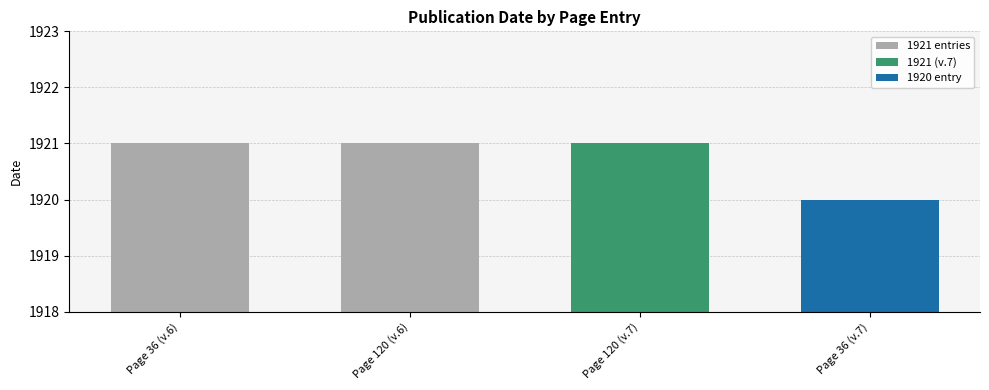

What position from the right is Page 120 (v.6)?

3